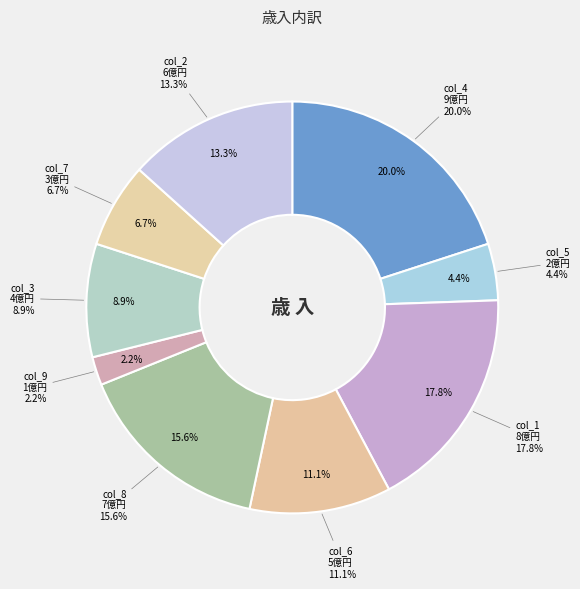

Does 7 represent more than half of the total?

No